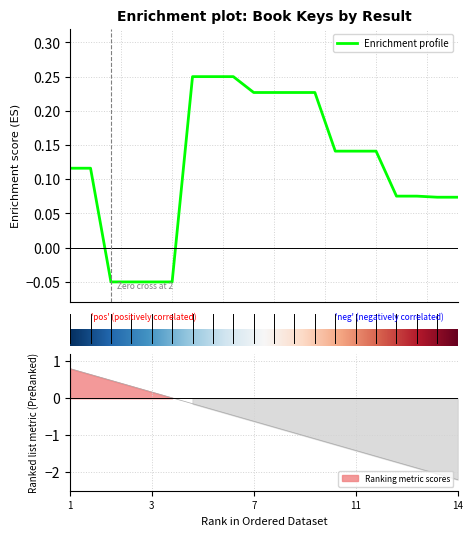

Does the chart have visible grid lines?

Yes